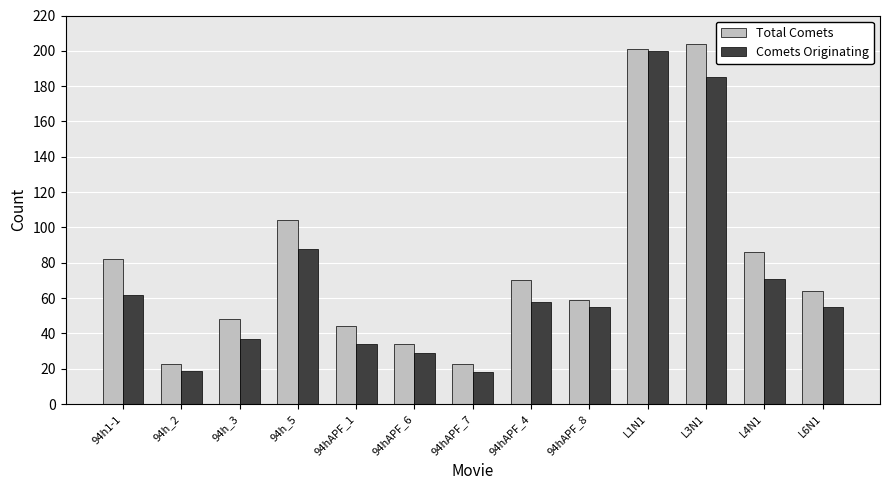

Rank the series at 94h1-1 from highest to lowest value.

Total Comets, Comets Originating